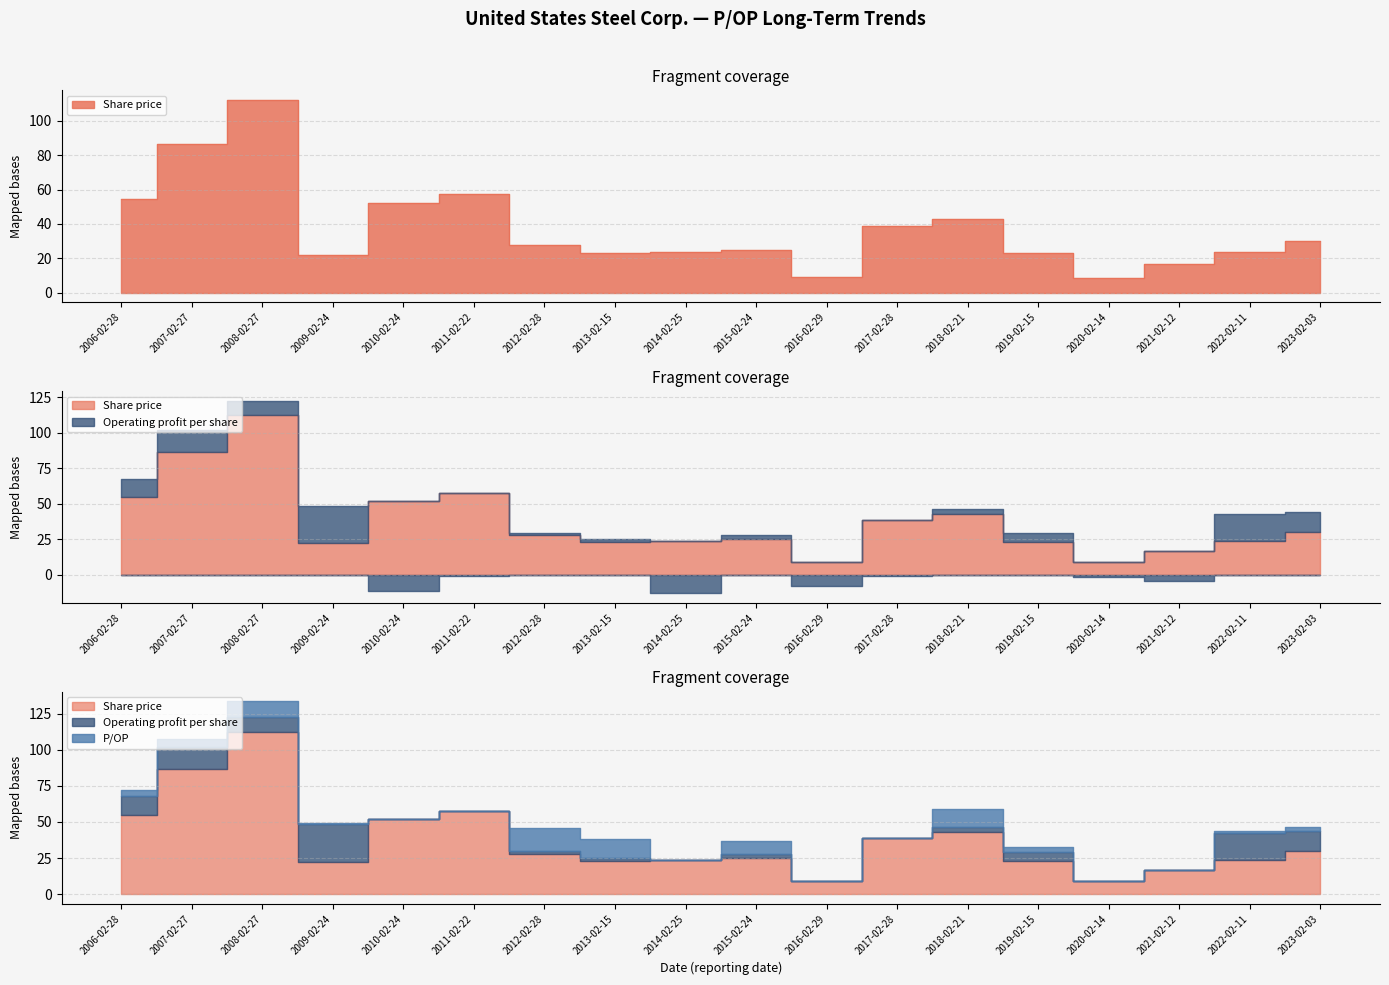

How many data points in P/OP are above 2?

9